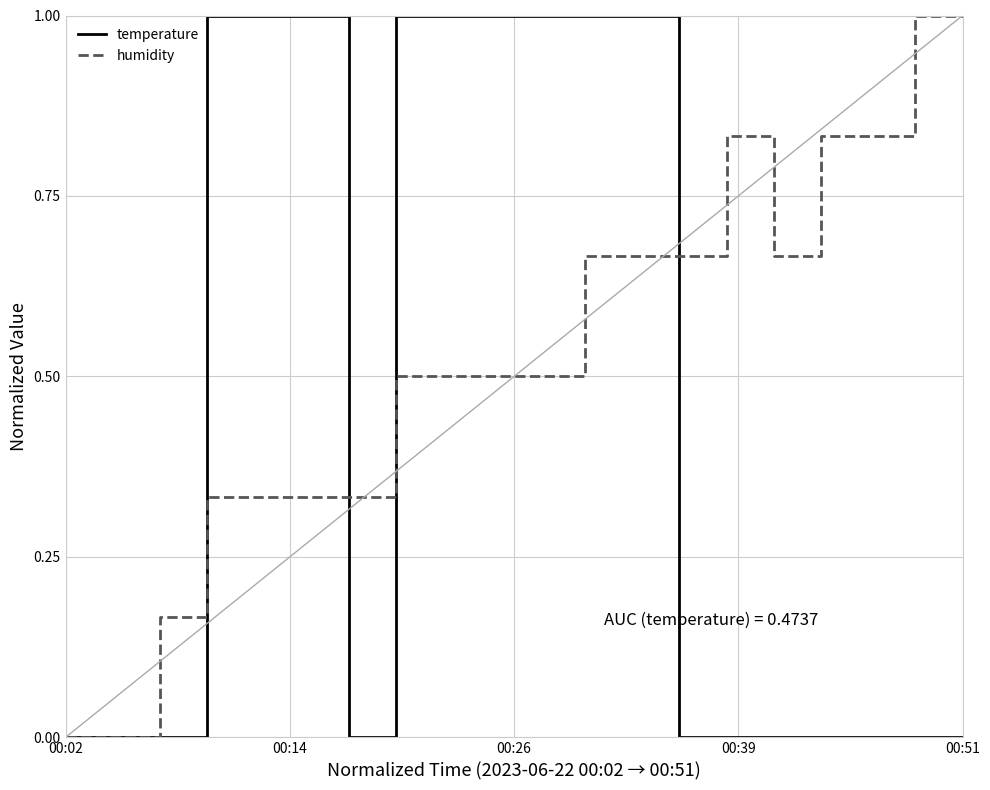

What is the greatest value displayed?

1.0